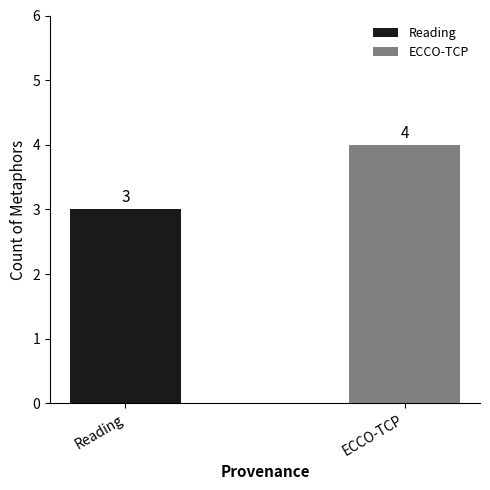

Rank the categories by value from lowest to highest.

Reading, ECCO-TCP